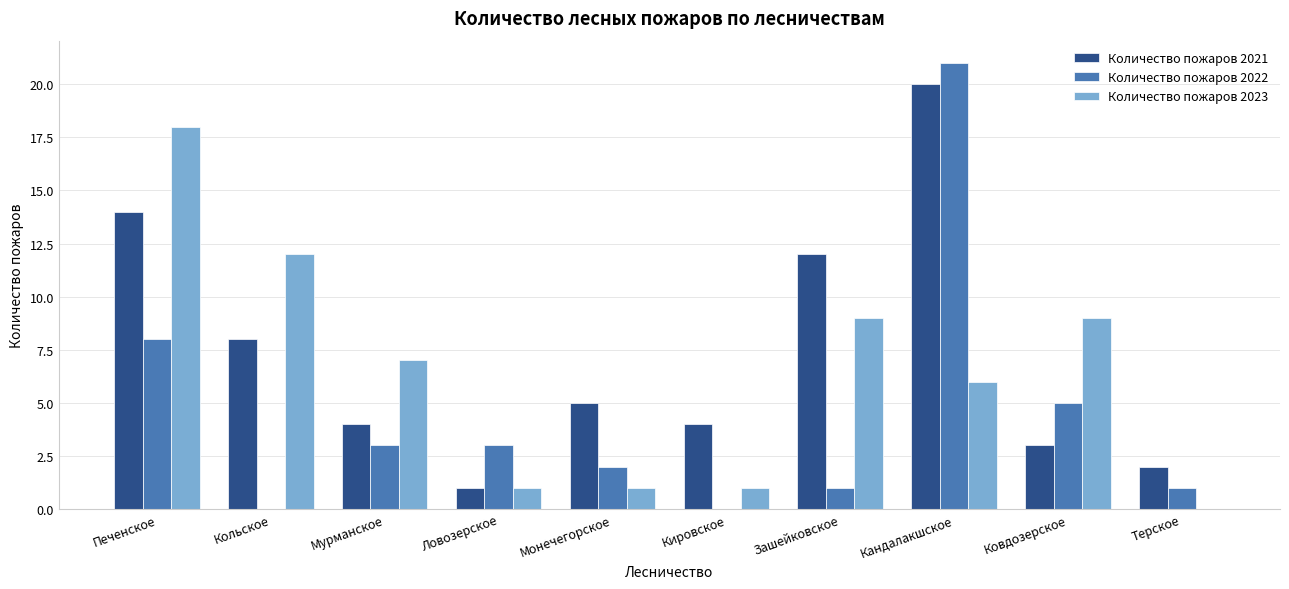

What is the highest value of the Количество пожаров 2022 series?

21